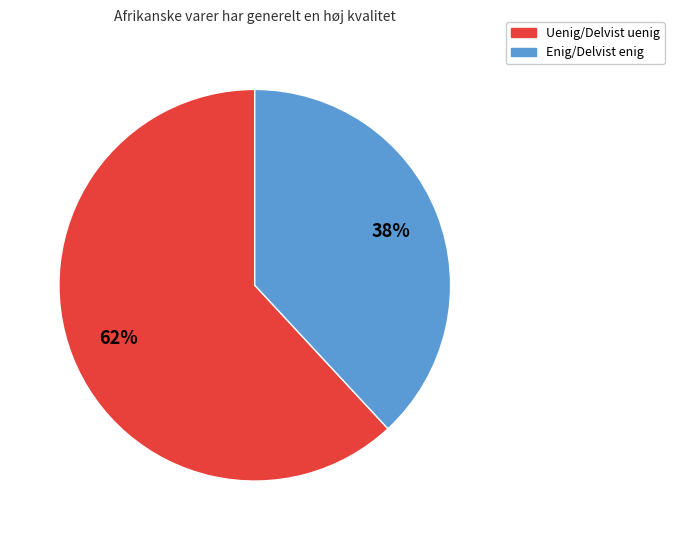

Which has a higher value, Uenig/Delvist uenig or Enig/Delvist enig?

Uenig/Delvist uenig